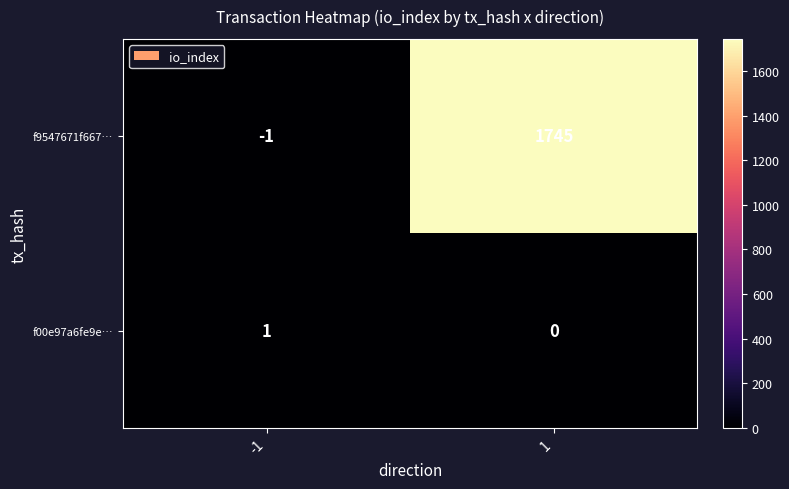

At -1, list the series in order from smallest to largest.

f9547671f667…, f00e97a6fe9e…